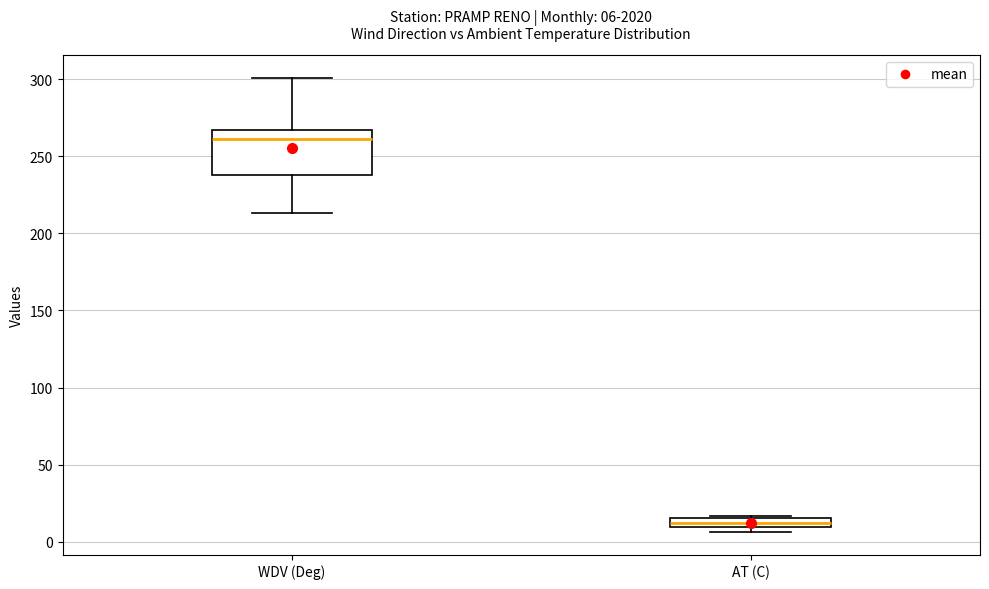

Which box is the tallest, from its lower edge to its upper edge?

WDV (Deg)